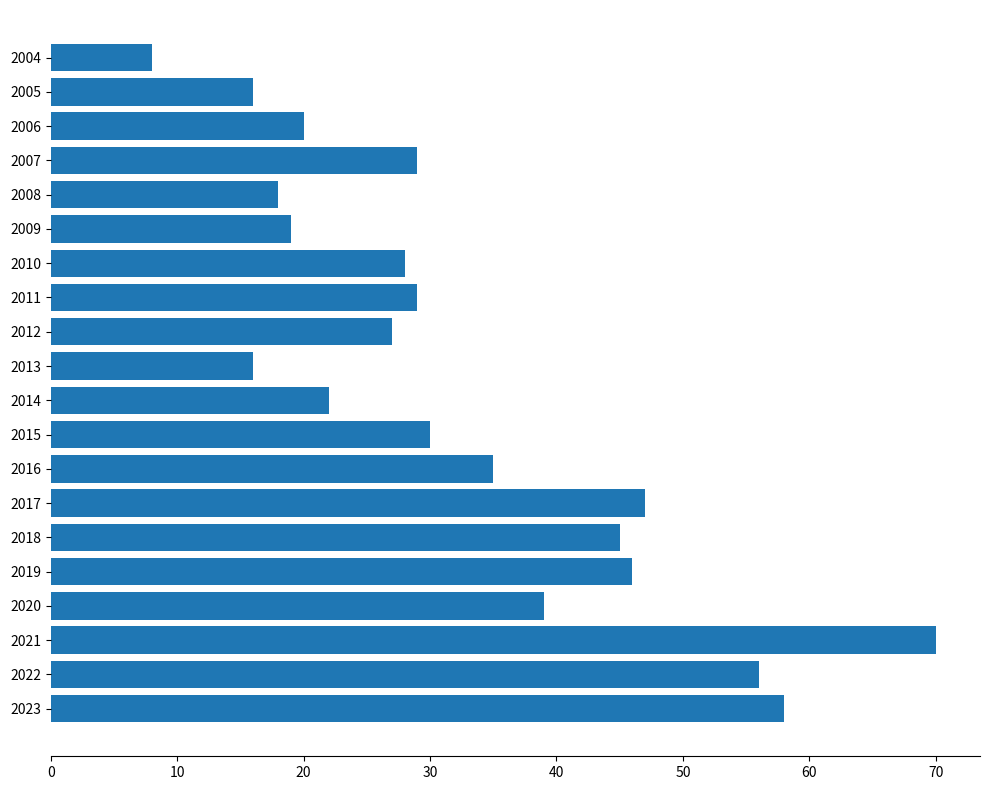

Between 2008 and 2023, which is larger?

2023